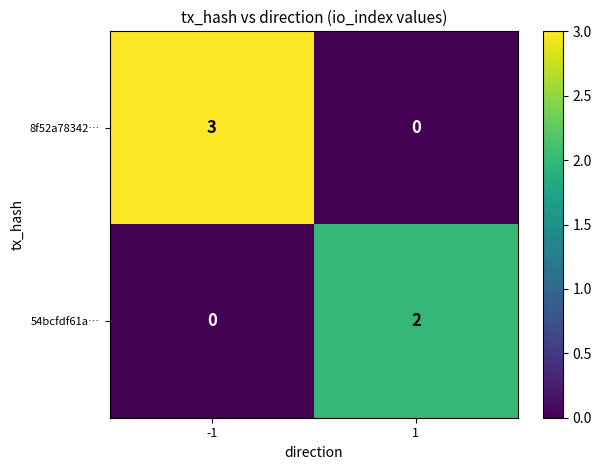

The value of 54bcfdf61a… at -1 is 0. True or false?

True